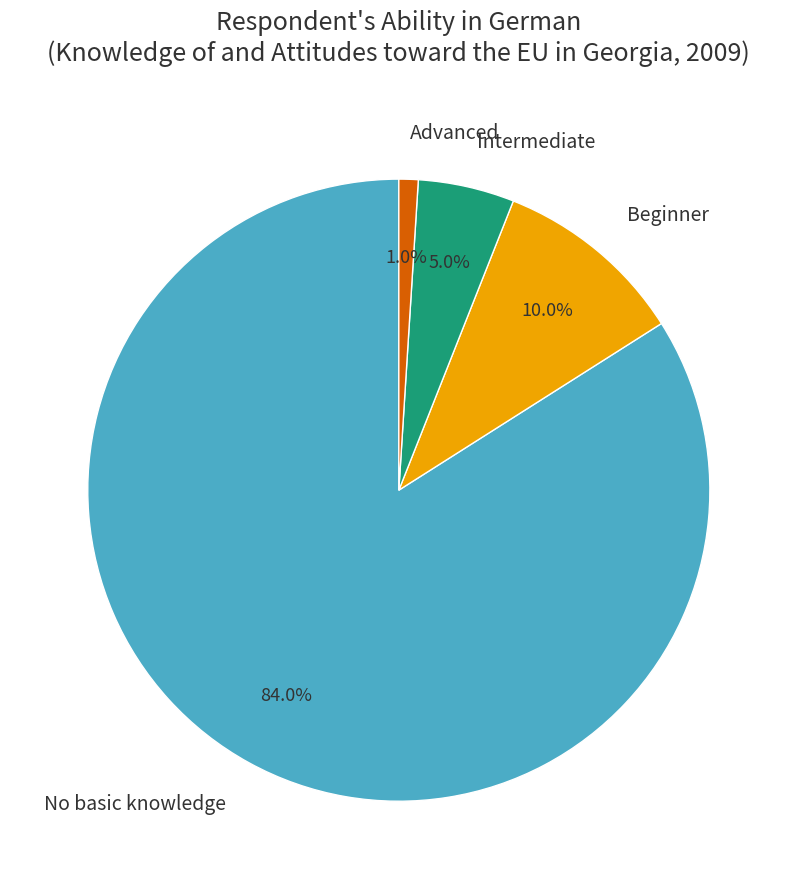

Rank the categories by value from highest to lowest.

No basic knowledge, Beginner, Intermediate, Advanced